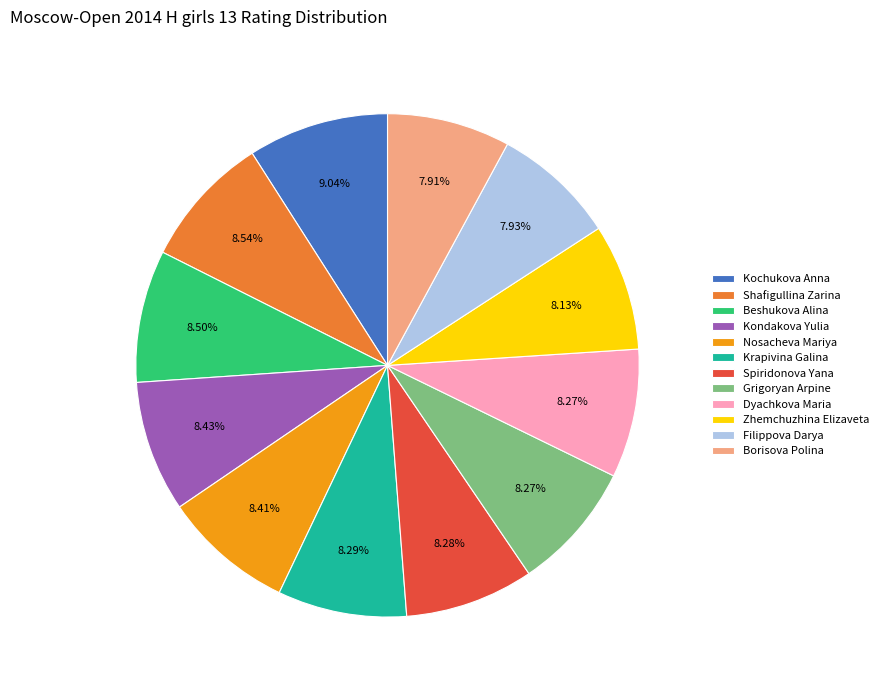

Which slice is the largest?

Kochukova Anna